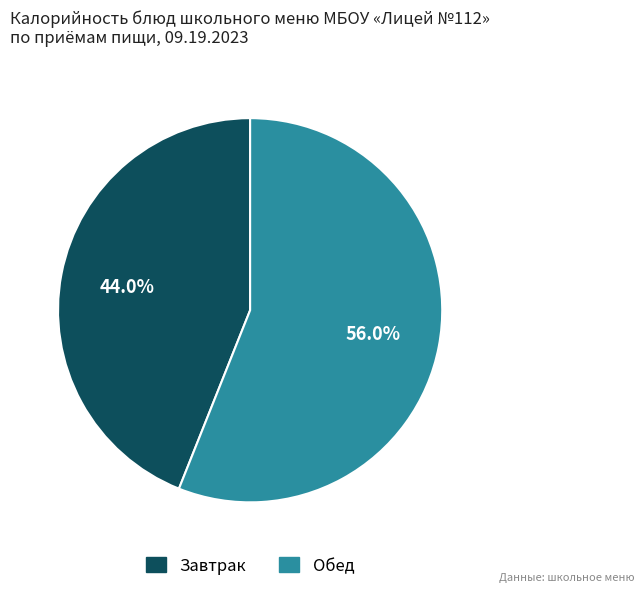

How many slices are in this pie chart?

2